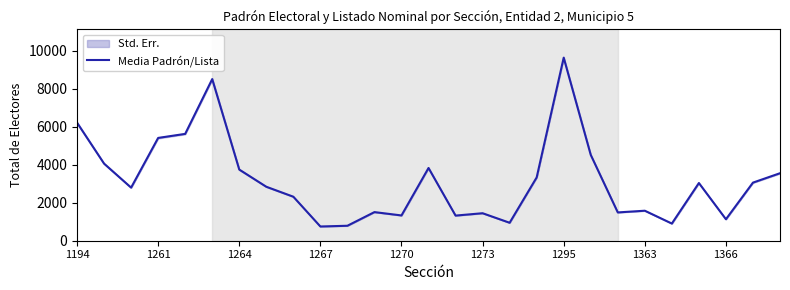

How many values exceed 2842?

13